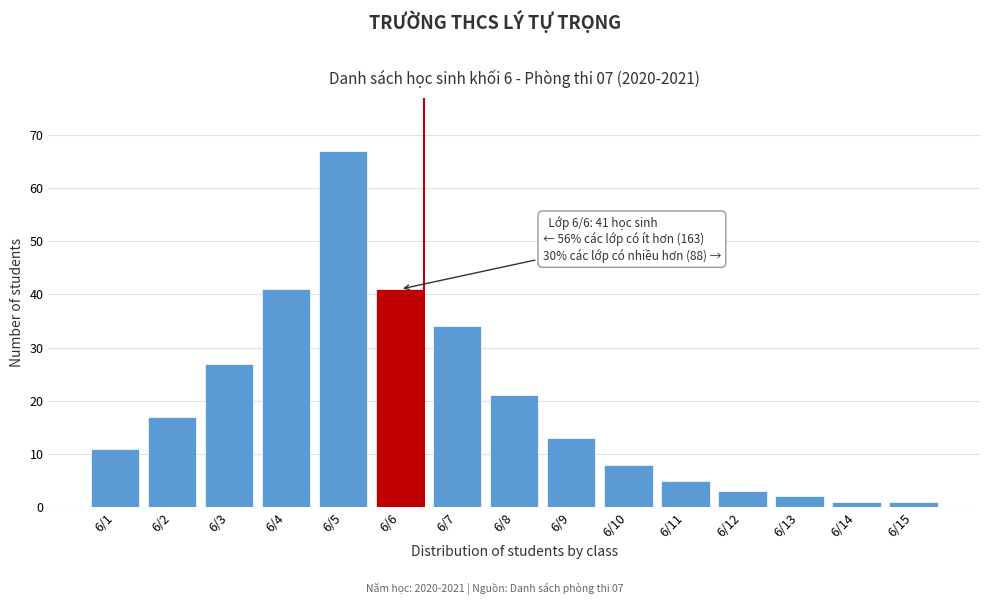

Reading left to right, transcribe all the data shown in this chart.

6/1=11	6/2=17	6/3=27	6/4=41	6/5=67	6/6=41	6/7=34	6/8=21	6/9=13	6/10=8	6/11=5	6/12=3	6/13=2	6/14=1	6/15=1